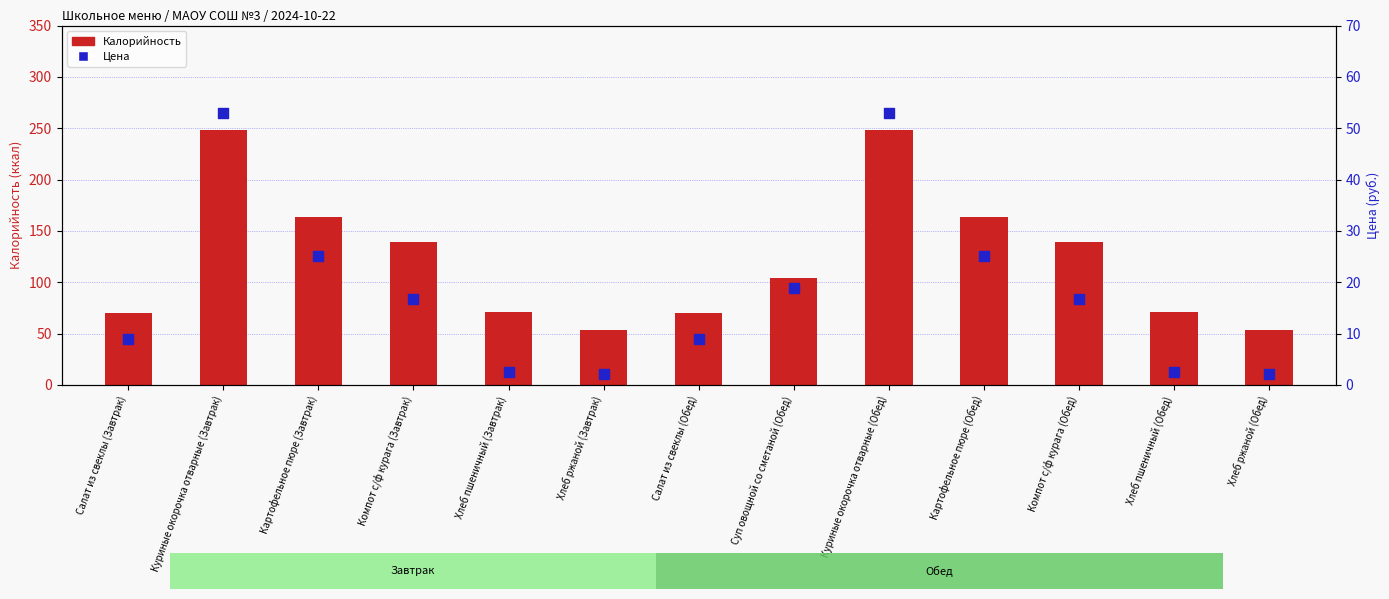

Which series has the largest Y range (max minus min)?

Калорийность